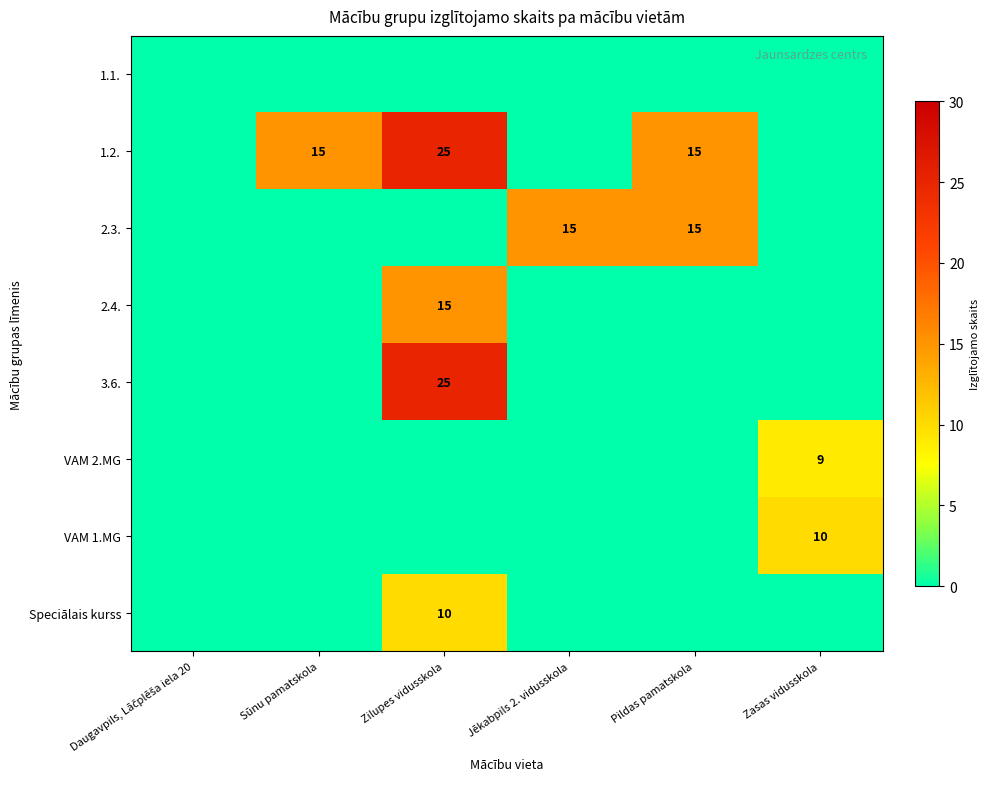

The value of 2.4. at Zilupes vidusskola is 25. True or false?

False